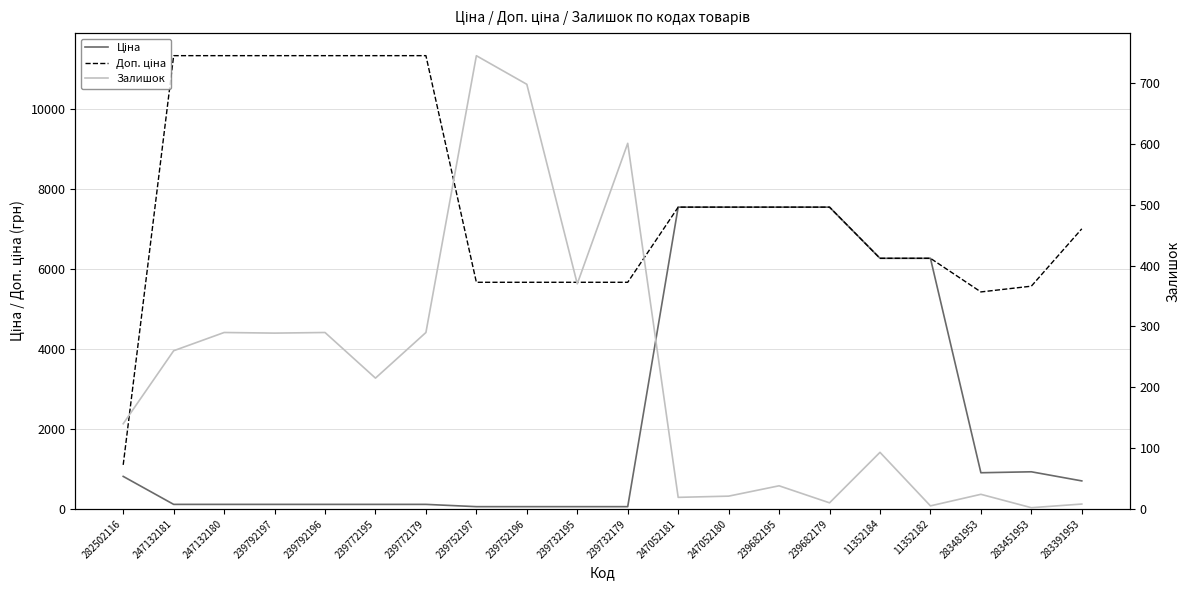

True or false: Ціна and Доп. ціна cross at least once.

False